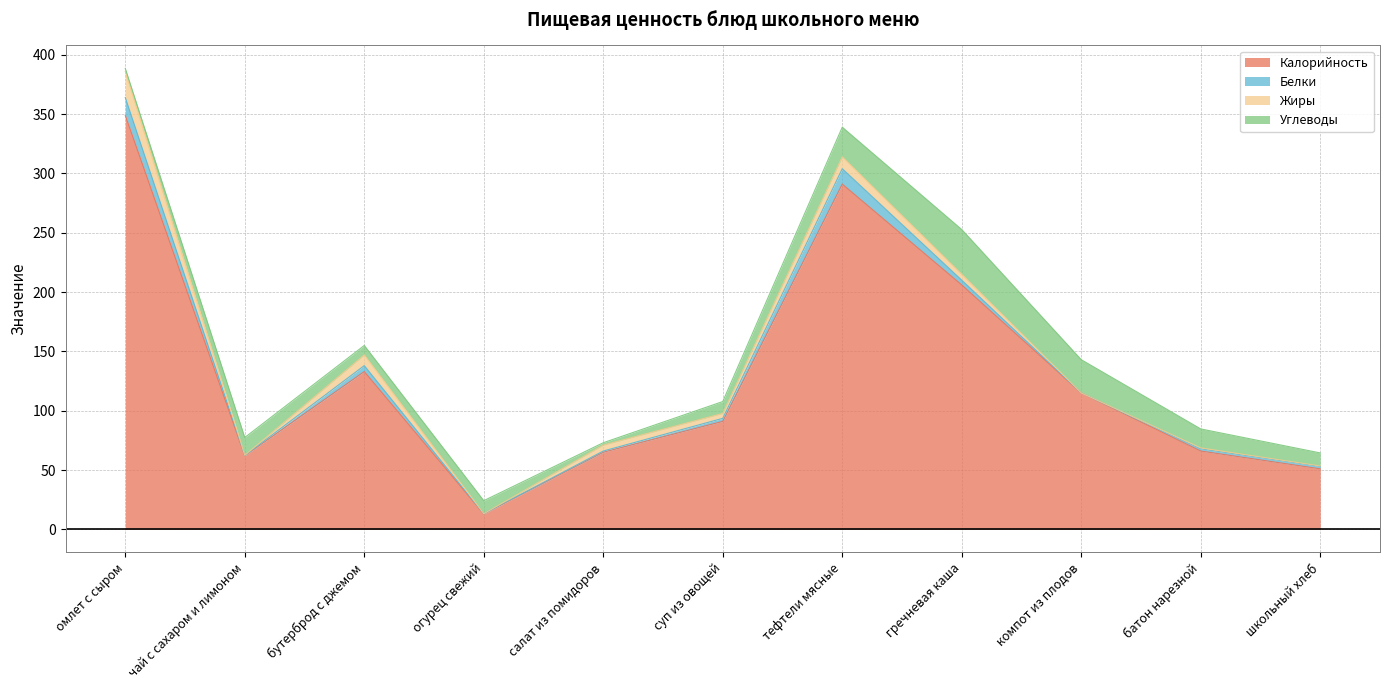

Between гречневая каша and компот из плодов, which is larger?

гречневая каша